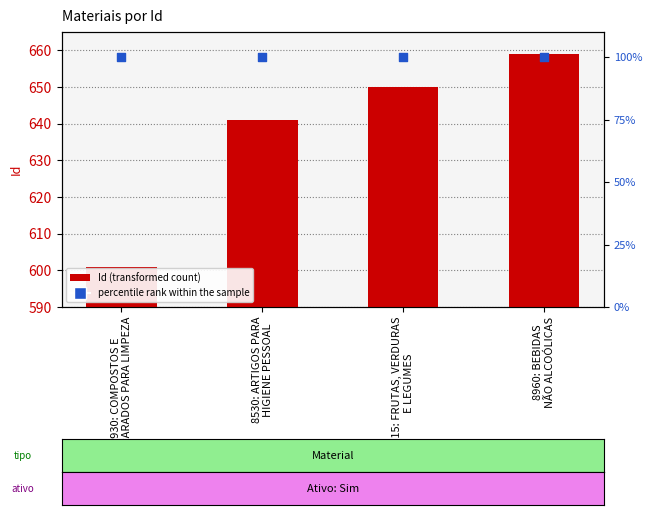

Is the value of Id at 8960: BEBIDAS
NÃO ALCOÓLICAS greater than the value of percentile rank within the sample at 7930: COMPOSTOS E
PREPARADOS PARA LIMPEZA?

Yes